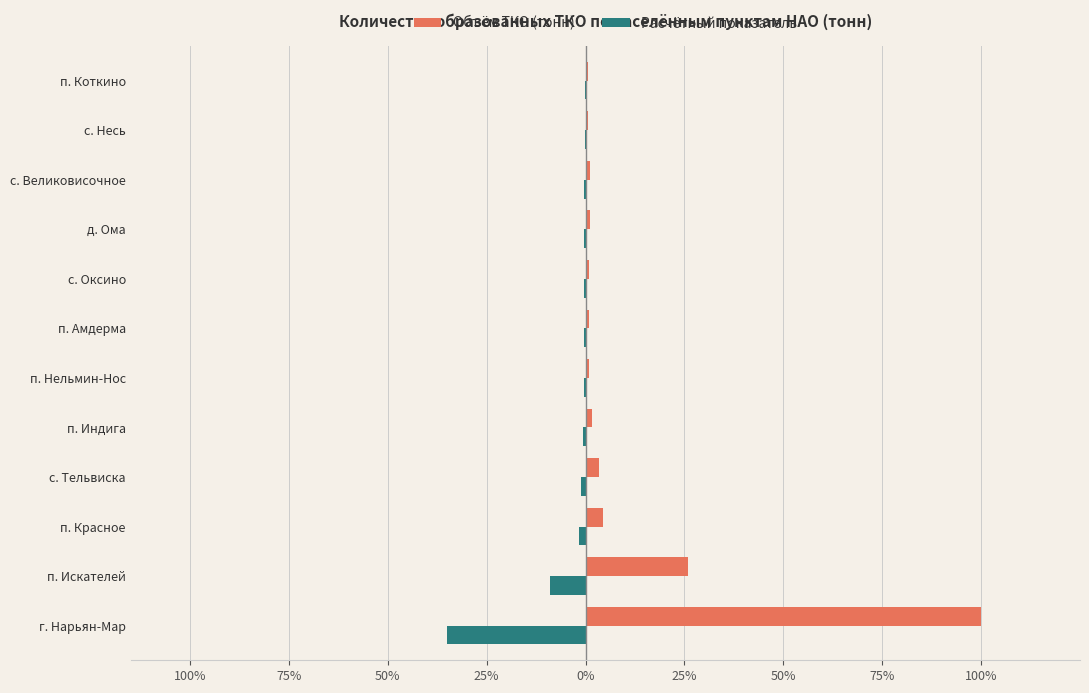

What are all the series names shown in the legend?

Объём ТКО (тонн), Расчётный показатель